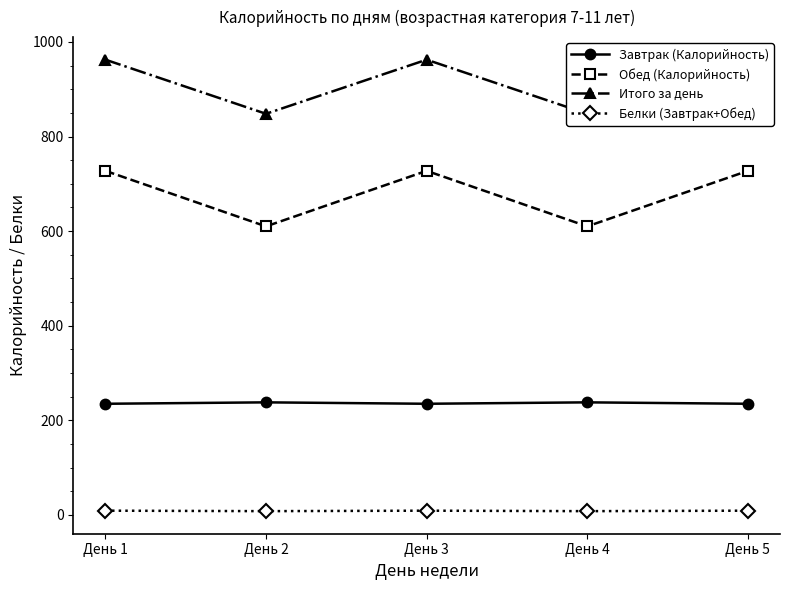

At how many categories does at least one series exceed 142?

5